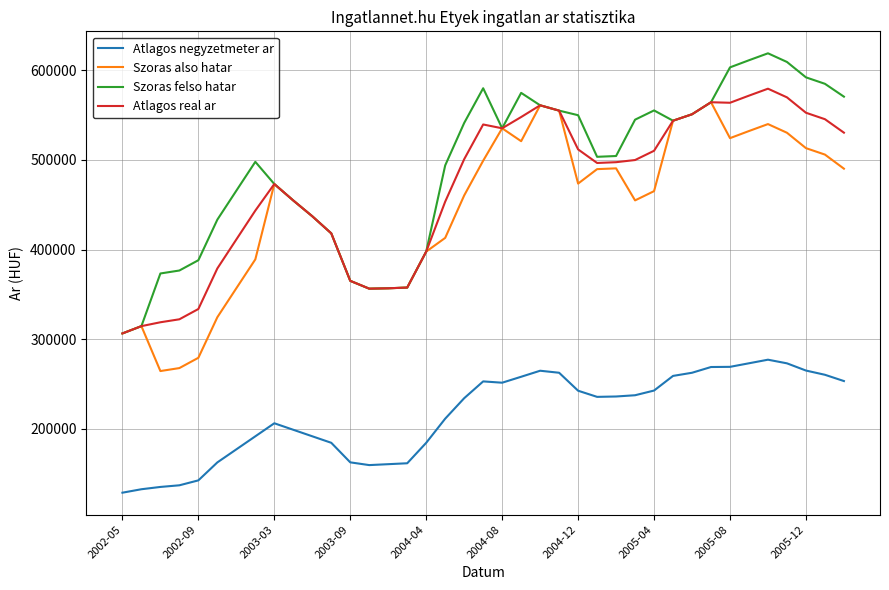

What is the greatest value displayed?

618887